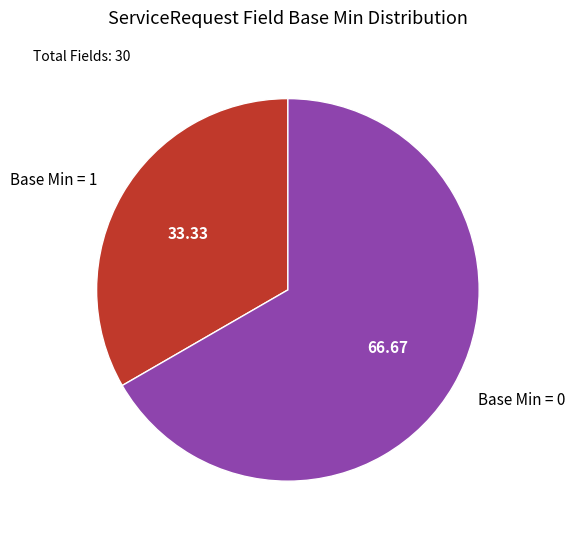

Combined, do Base Min = 1 and Base Min = 0 account for over 50%?

Yes